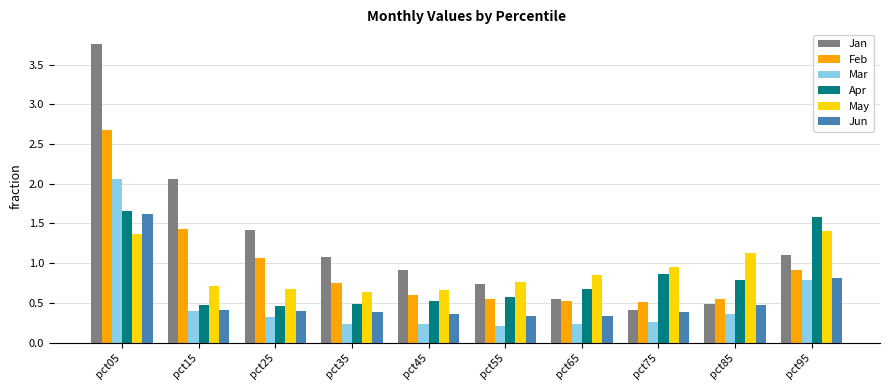

What is the average value of the May series?

0.9